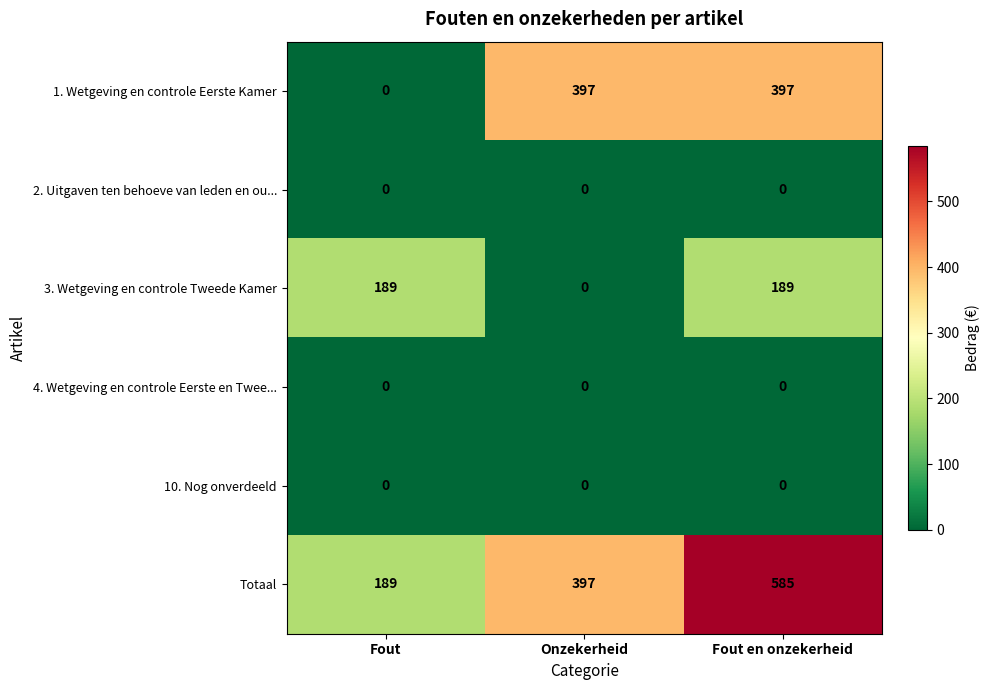

Which series has the widest spread of values?

1. Wetgeving en controle Eerste Kamer